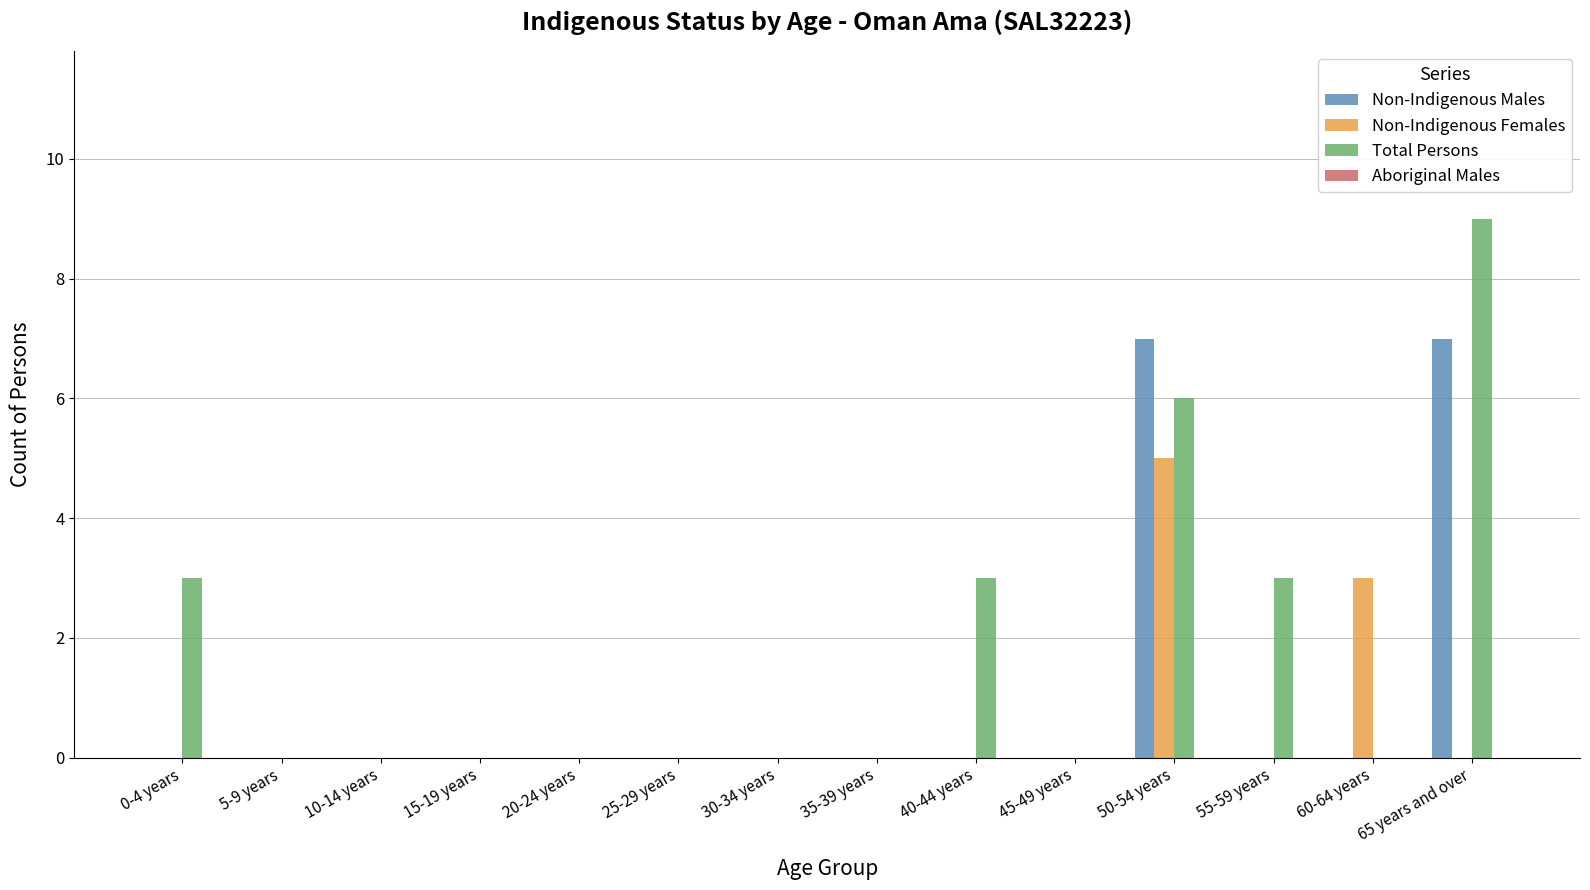

Between 5-9 years and 40-44 years, which series saw the biggest shift?

Total Persons